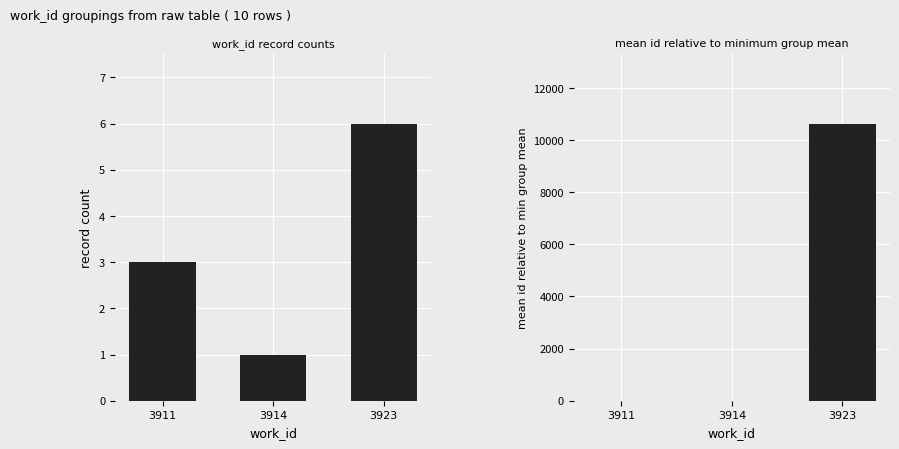

What is the difference between the highest and lowest values at 3923?

10625.2